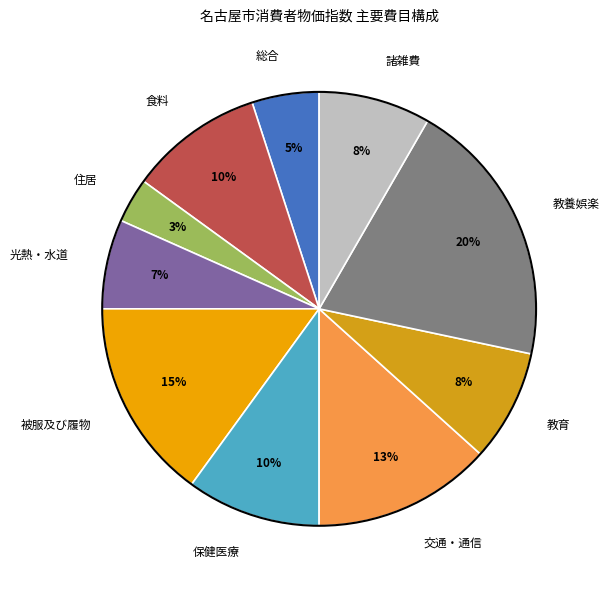

True or false: 食料 accounts for 51% of the total.

False